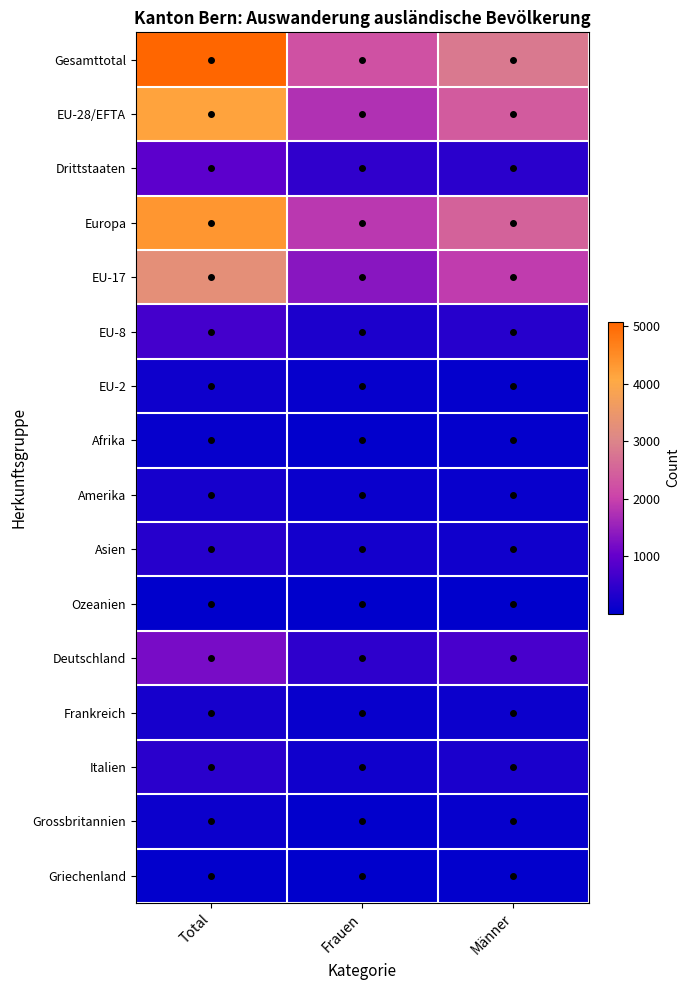

What is the total value across all series at Frauen?

9240